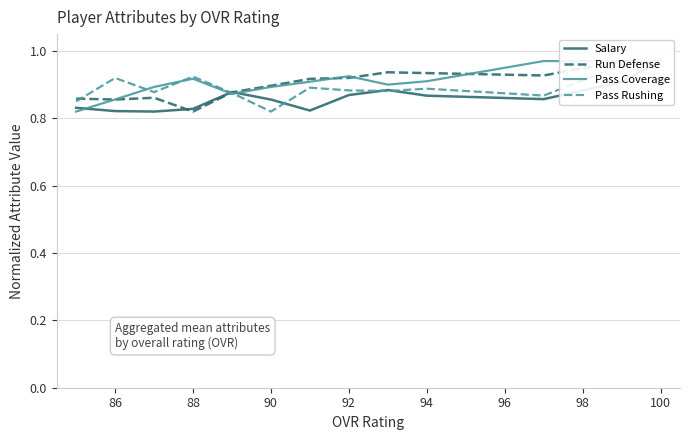

What is the difference between the maximum and minimum values in the Pass Coverage series?

0.2